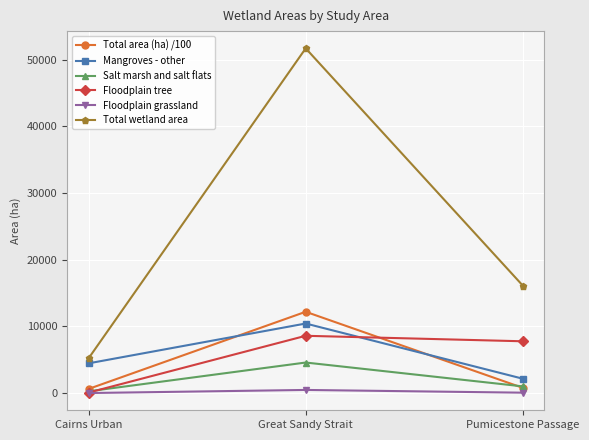

True or false: Salt marsh and salt flats has a value of 4579.0 at Great Sandy Strait.

True